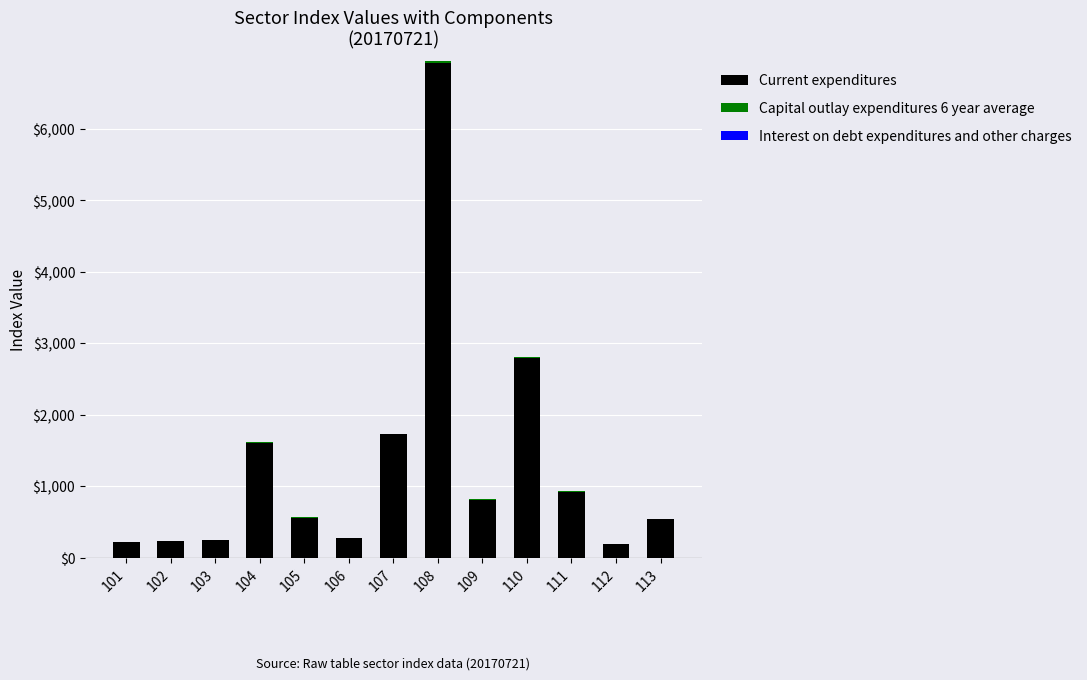

The value of Current expenditures at 113 is 930. True or false?

False